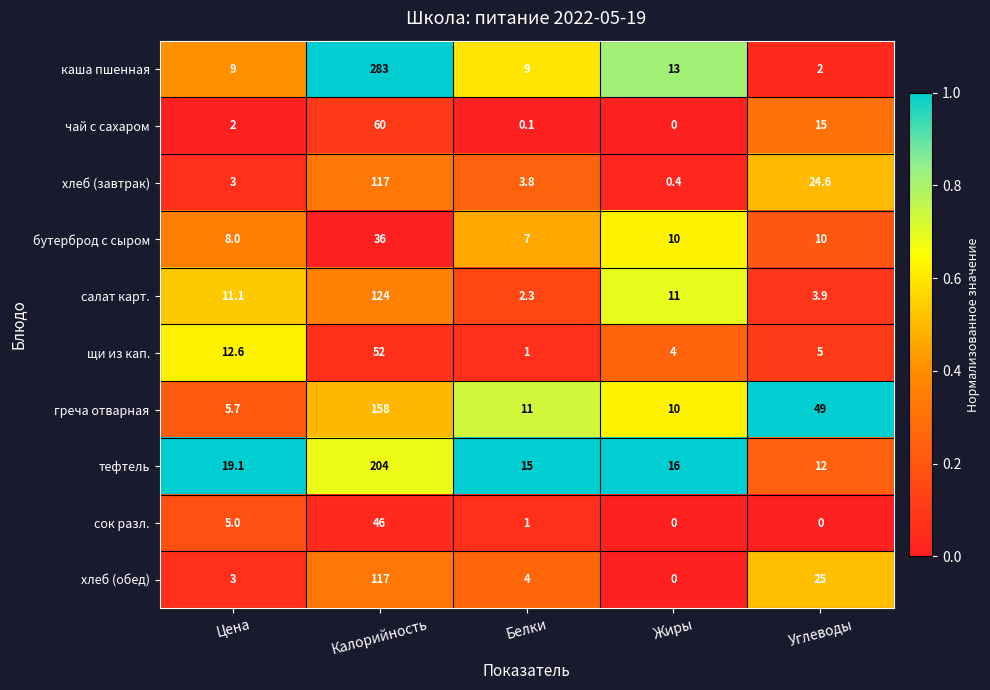

What is the sum of the щи из кап. values at Белки and Калорийность?

53.0